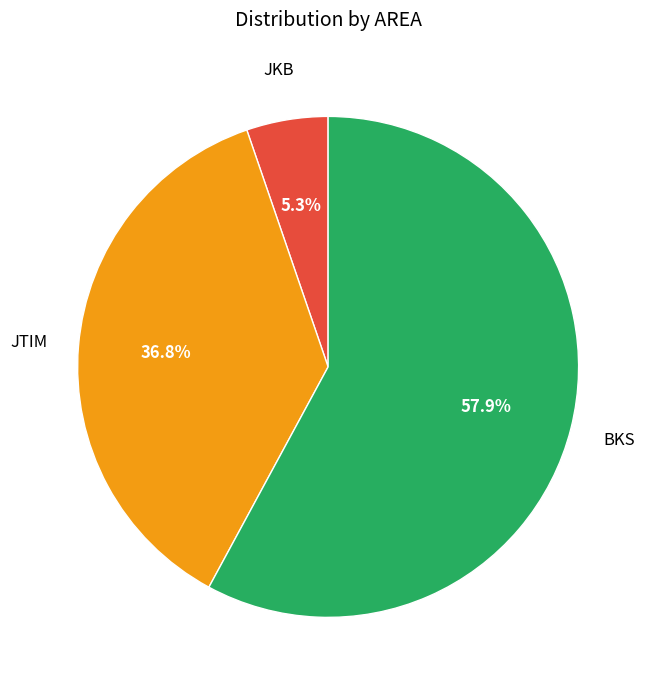

Is there any slice that represents more than half of the pie?

Yes